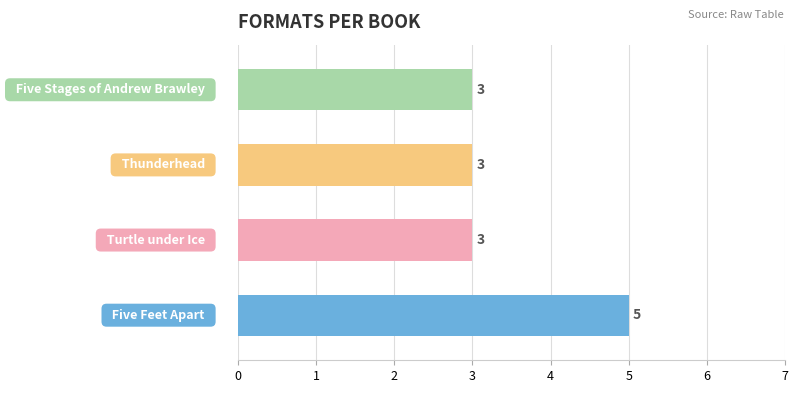

Count the values in the range 3 to 5.

4